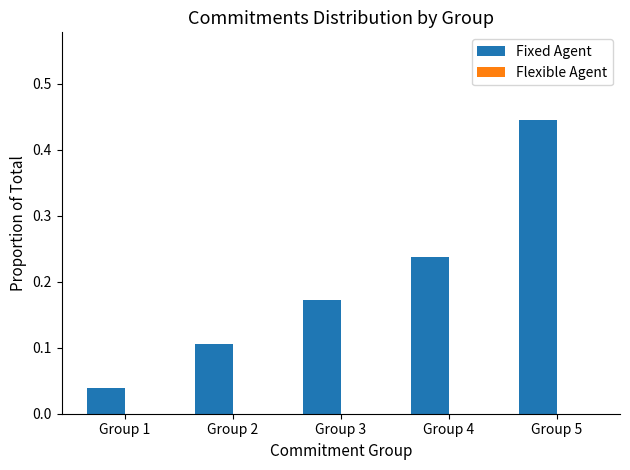

Does the chart contain any negative values?

No